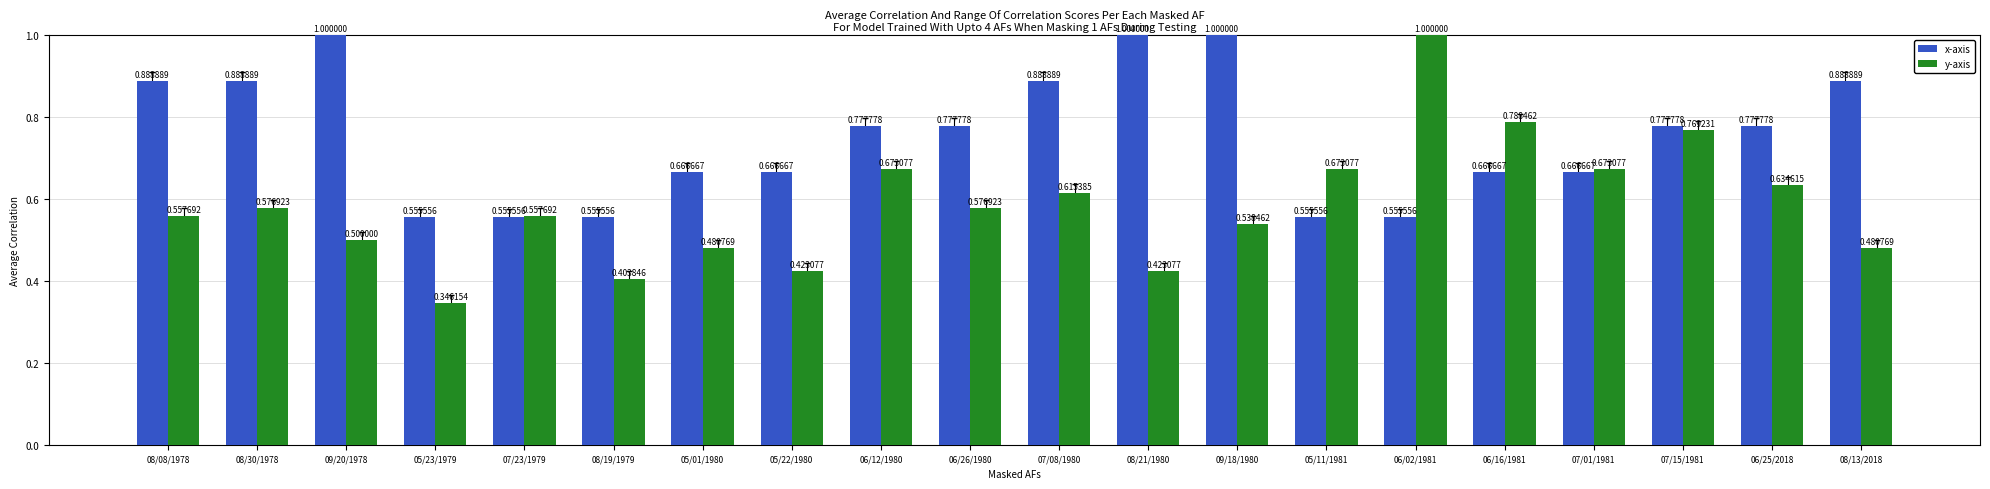

Which series has the largest range (max minus min)?

y-axis